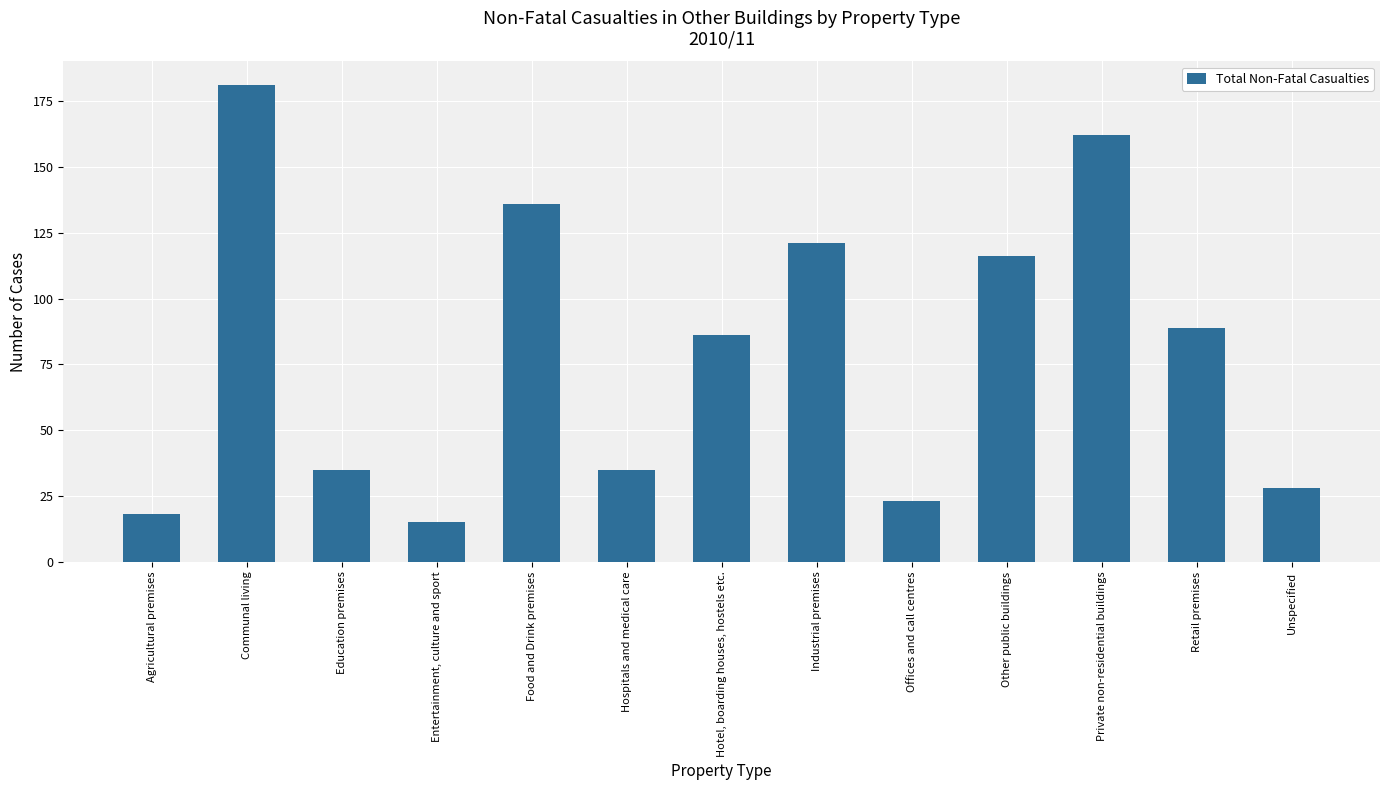

Are the bars horizontal?

No